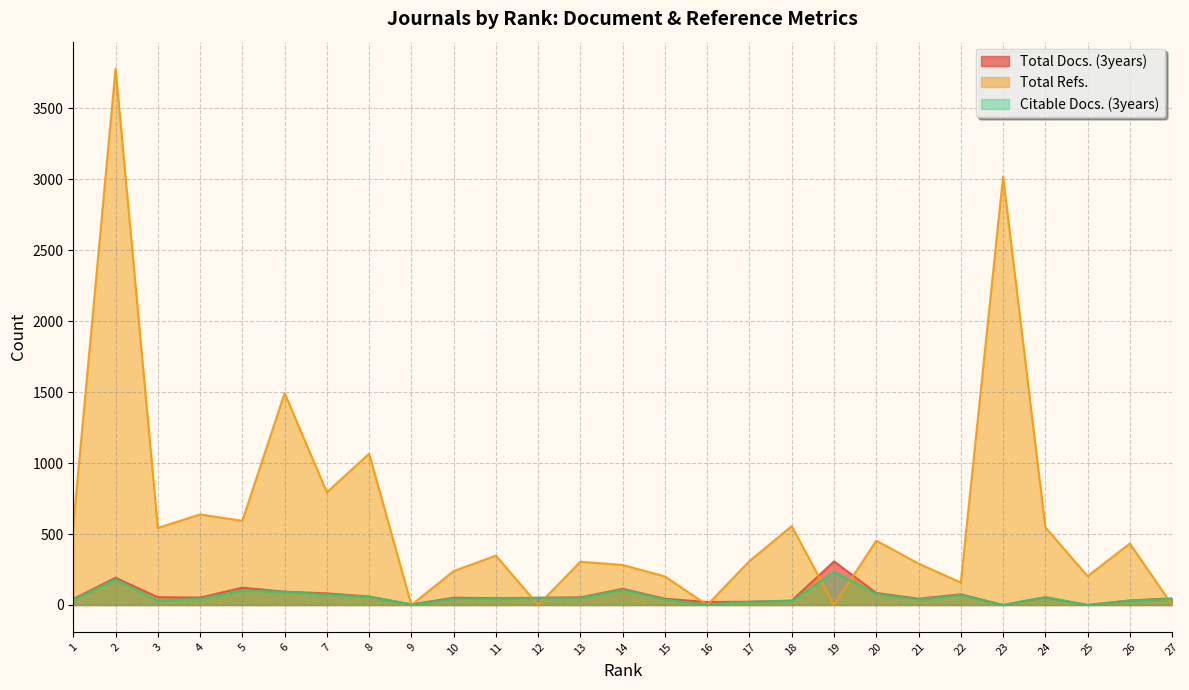

The Total Docs. (3years) series shows 24 at 1. True or false?

False